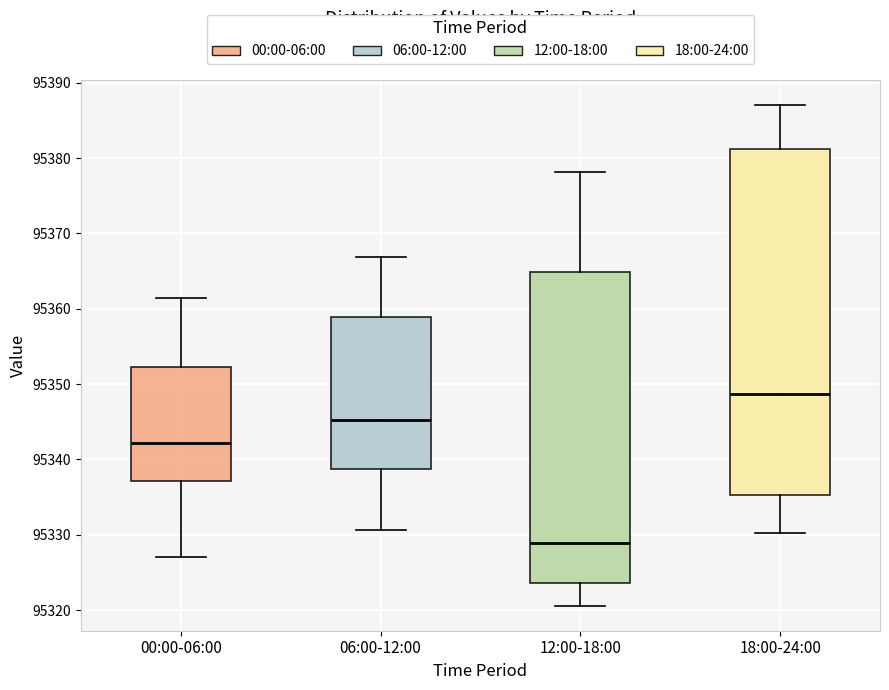

Reading left to right, read every box against the y-axis: the position of its median line, the range the box covers, and the ends of its whiskers. The values are not printed on the chart, so give them approximately, as read against the axis.

00:00-06:00: median 95342, box 95337 to 95352, whiskers 95327 to 95361
06:00-12:00: median 95345, box 95339 to 95359, whiskers 95331 to 95367
12:00-18:00: median 95329, box 95324 to 95365, whiskers 95321 to 95378
18:00-24:00: median 95349, box 95335 to 95381, whiskers 95330 to 95387